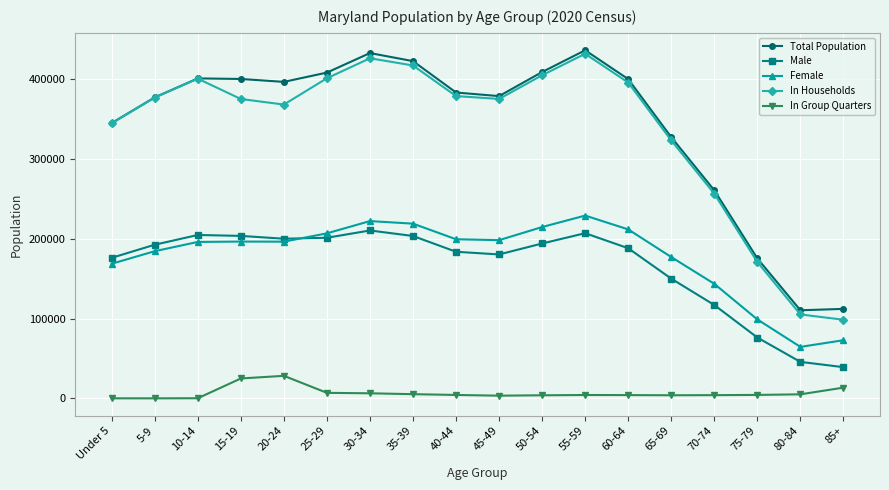

True or false: In Group Quarters and Female cross at least once.

False